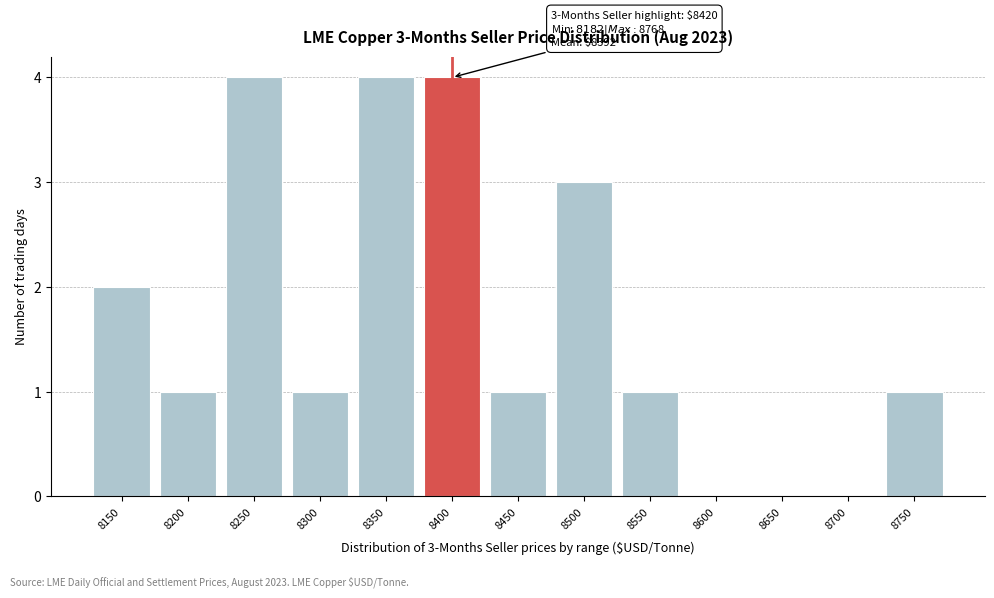

Reading left to right, what are all the values shown in this chart?

8150=2	8200=1	8250=4	8300=1	8350=4	8400=4	8450=1	8500=3	8550=1	8600=0	8650=0	8700=0	8750=1